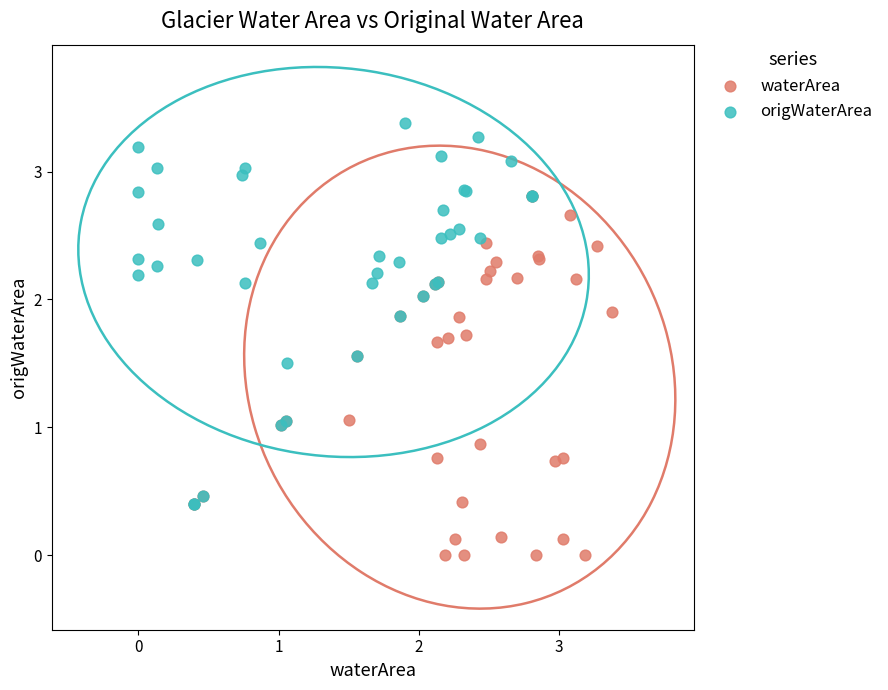

Which series has the largest Y range (max minus min)?

origWaterArea